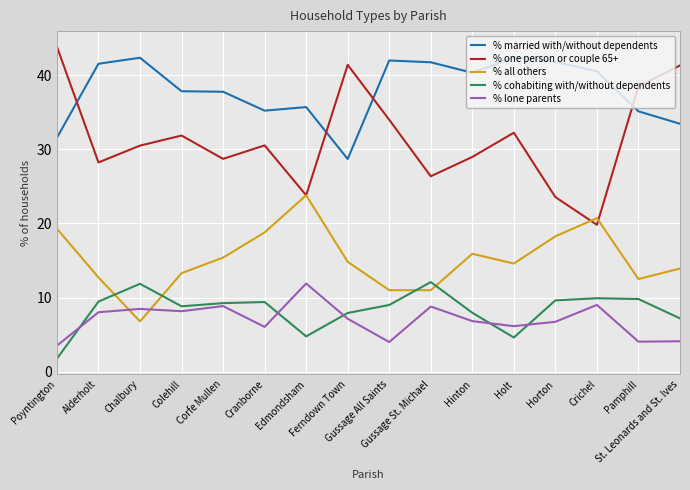

Which series has the largest total across all categories?

% married with/without dependents